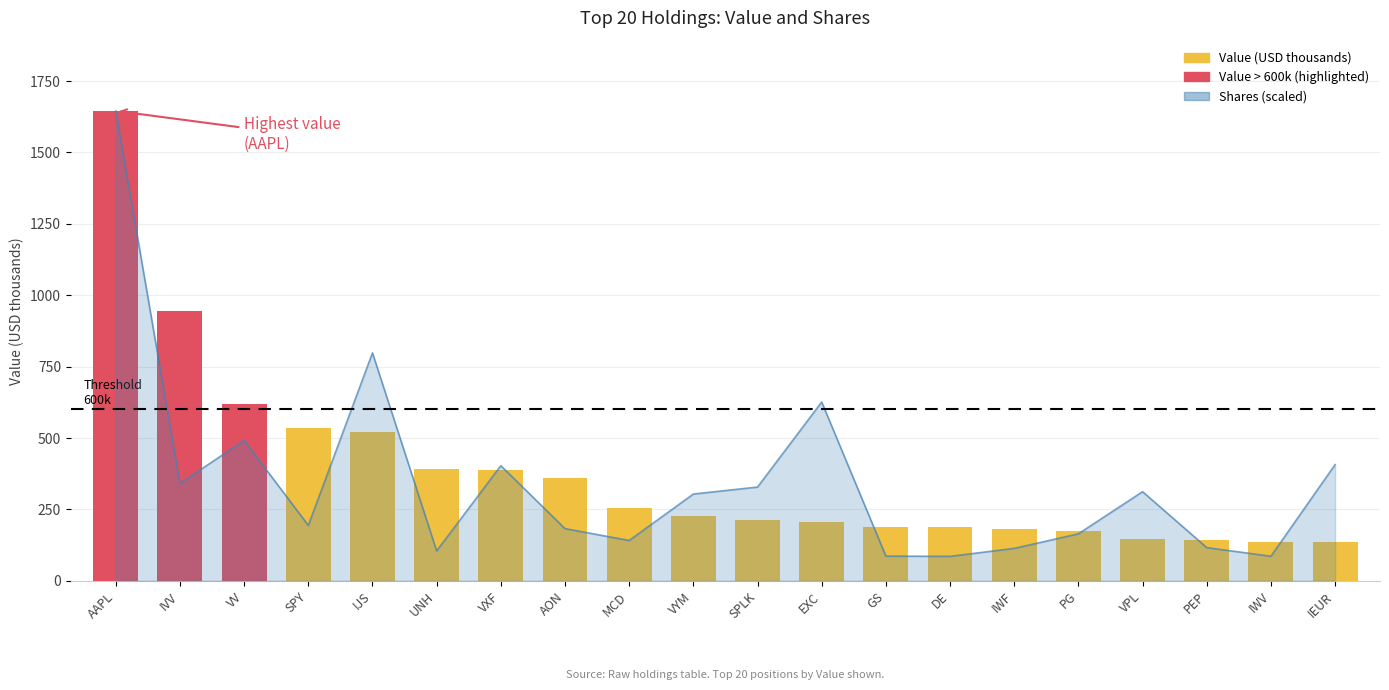

What position from the left is MCD?

9